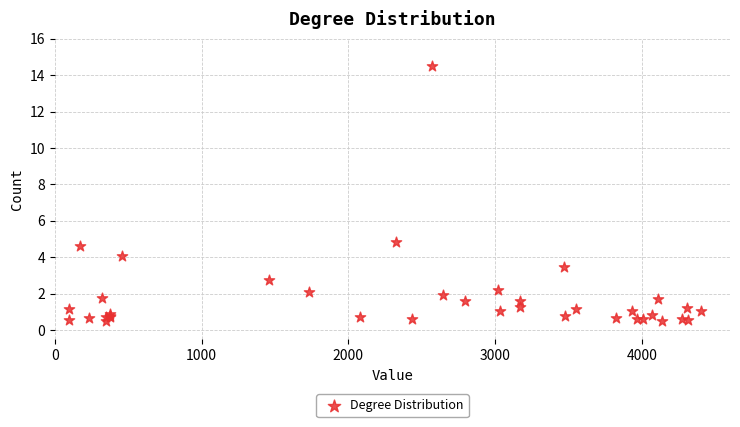

What Y value in the scatter plot is closest to 7?

4.8